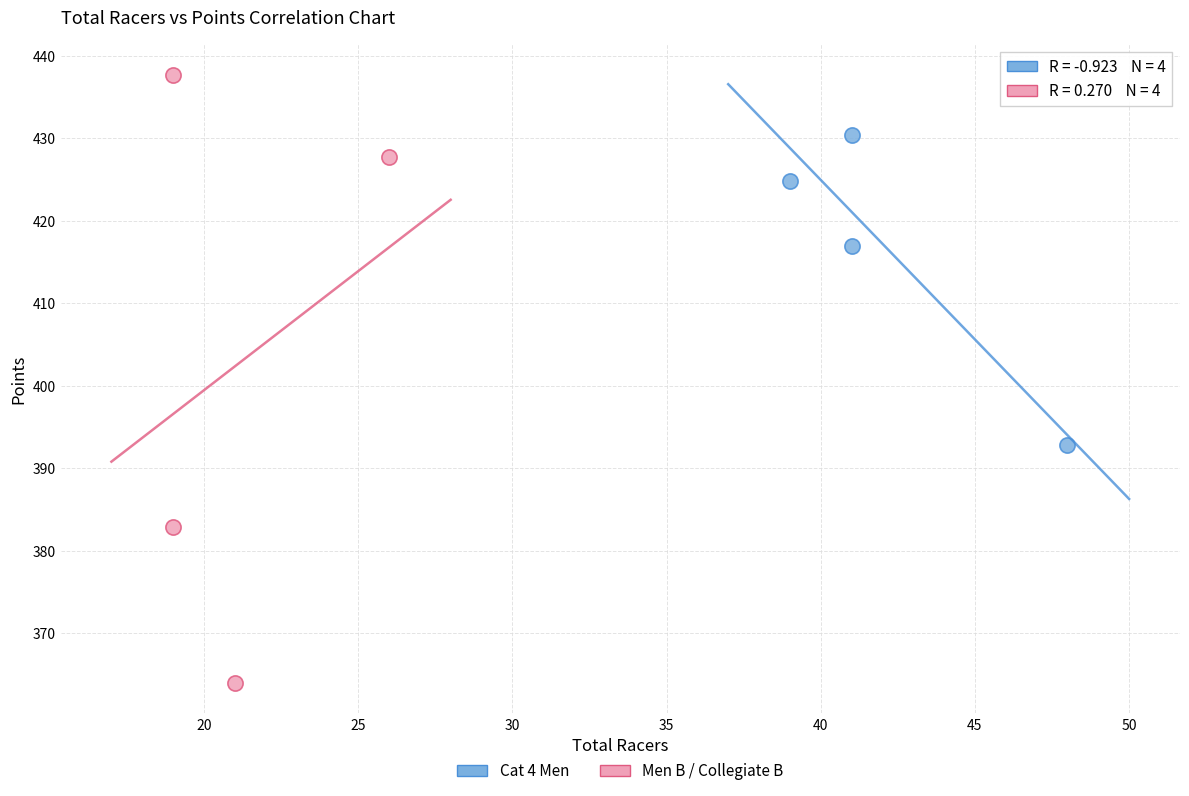

Which series reaches the minimum Y coordinate?

Men B / Collegiate B